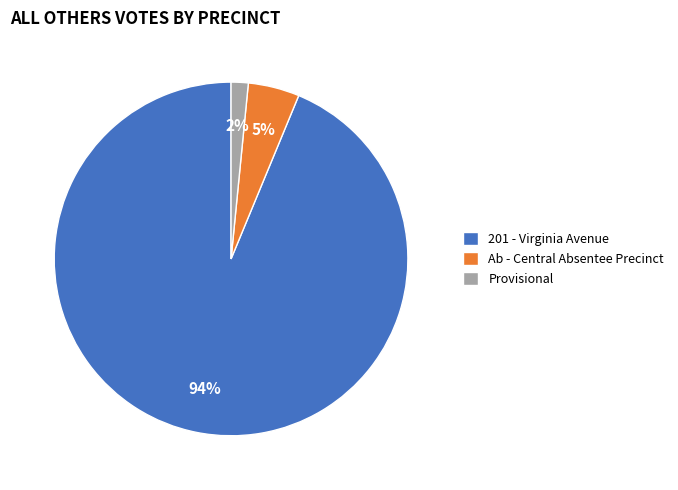

To the nearest percent, what is the average slice percentage?

33%